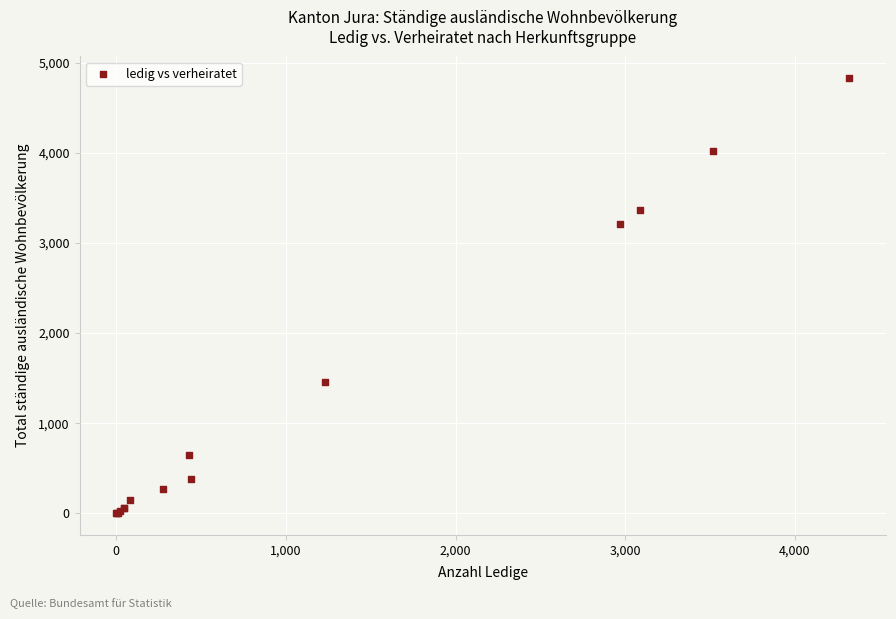

What Y value in the scatter plot is closest to 2414?

3214